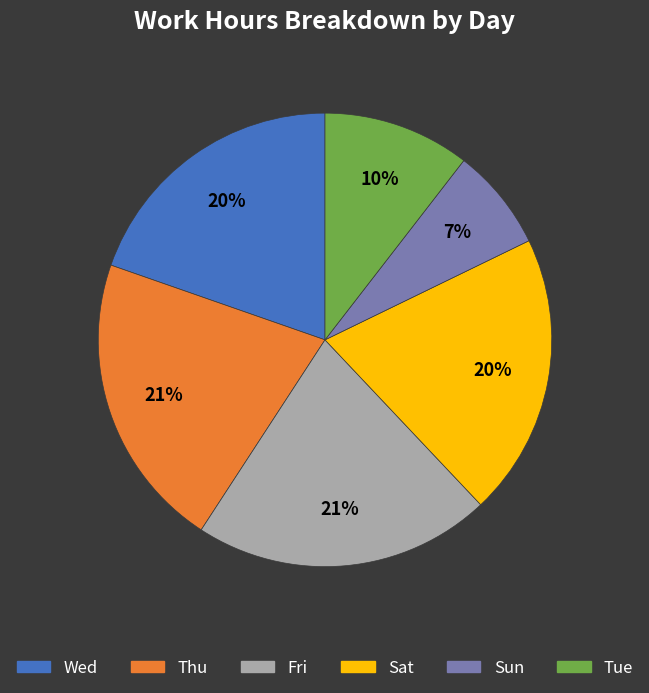

Does Tue account for over 50% of the chart?

No